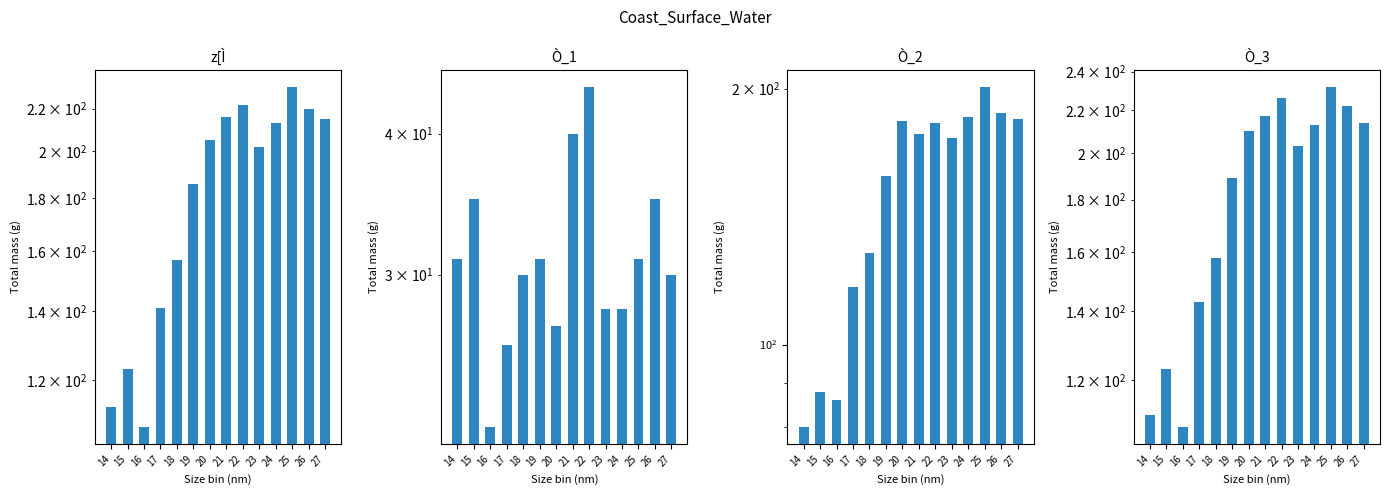

Does the chart contain stacked bars?

No